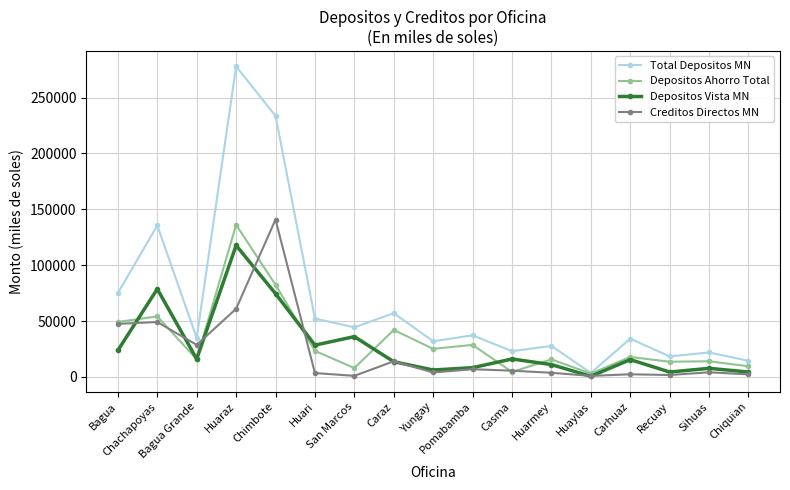

Which series has the largest range (max minus min)?

Total Depositos MN